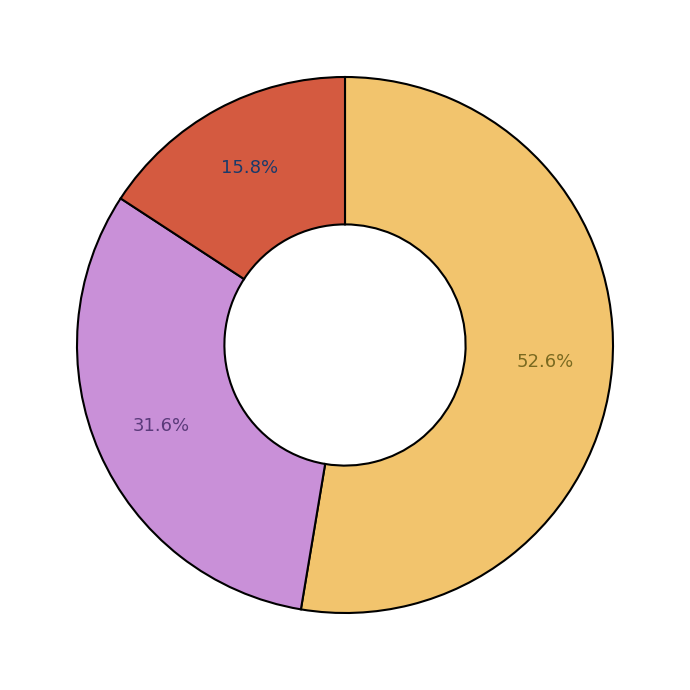

Is there a majority slice in this chart?

Yes